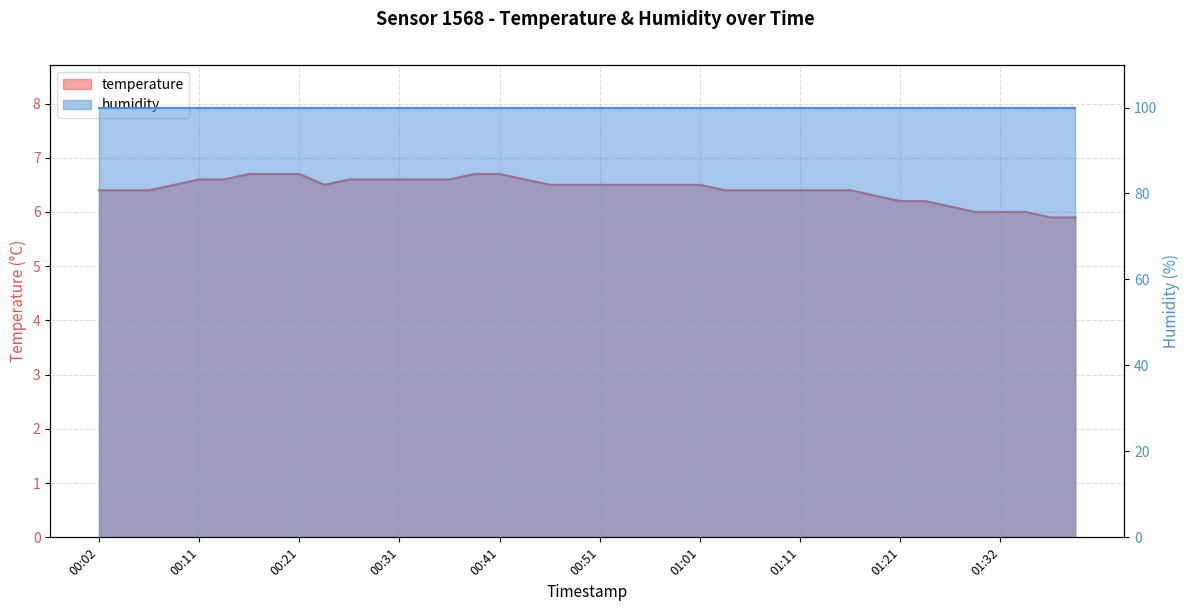

Where is the data nearest to the value 6?

01:29